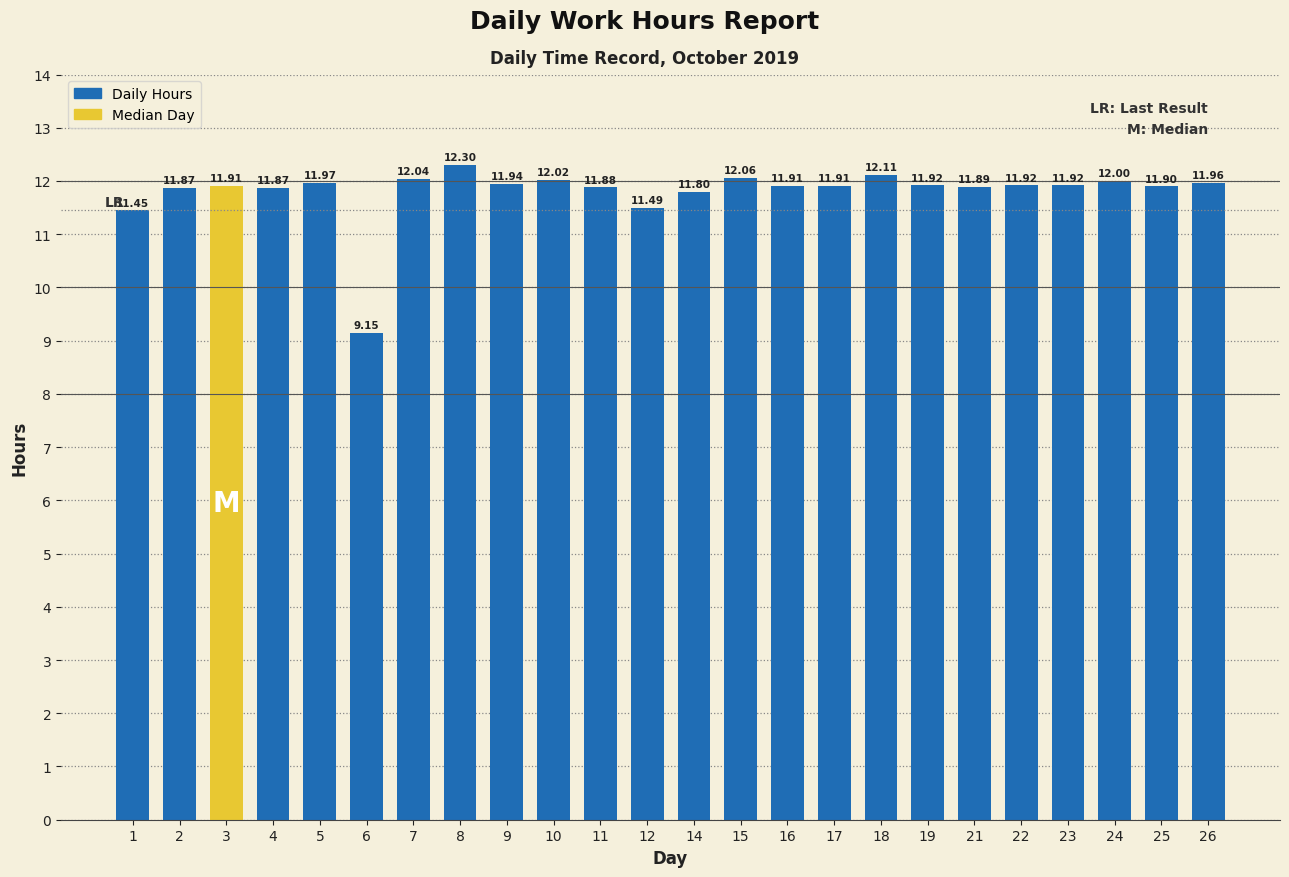

What is the ratio of the value at 16 to the value at 19?

1.0